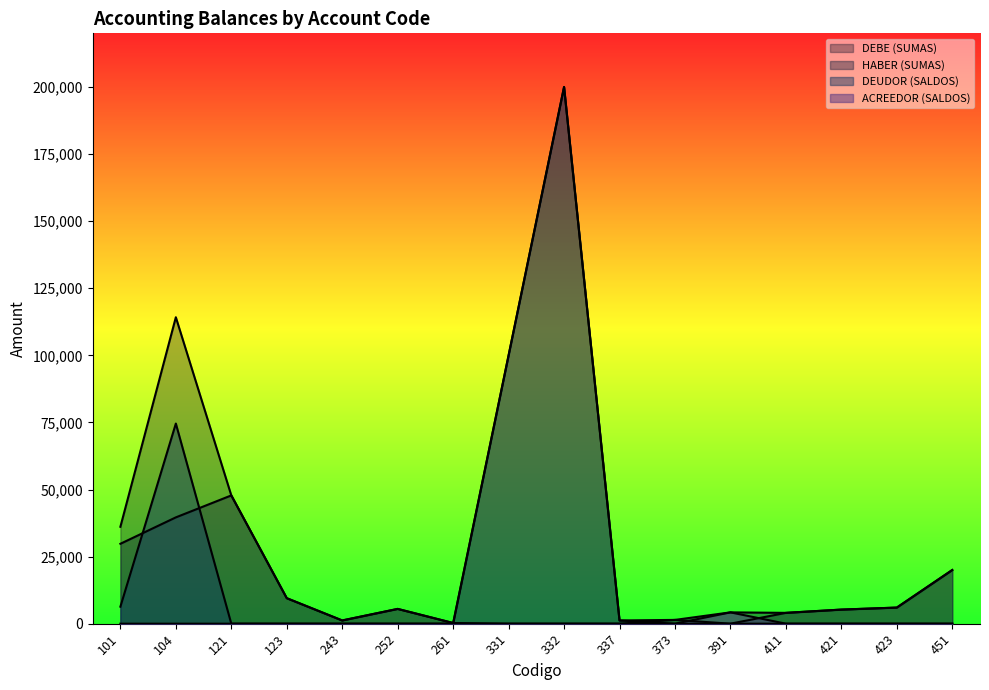

Rank the series by their average value, from highest to lowest.

DEBE (SUMAS), DEUDOR (SALDOS), HABER (SUMAS), ACREEDOR (SALDOS)